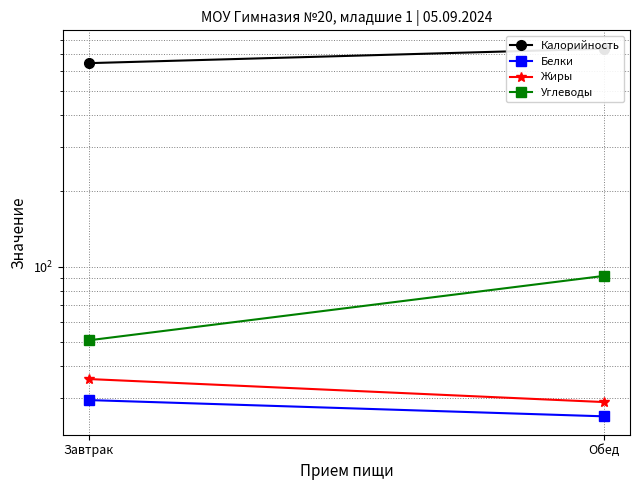

What is the value of the Жиры point at the 2nd from the left?

28.9